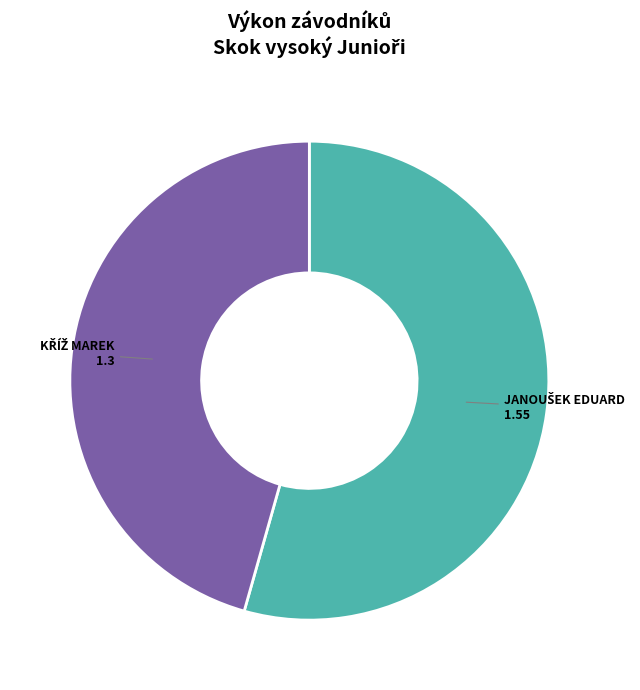

How many segments does this pie chart have?

2